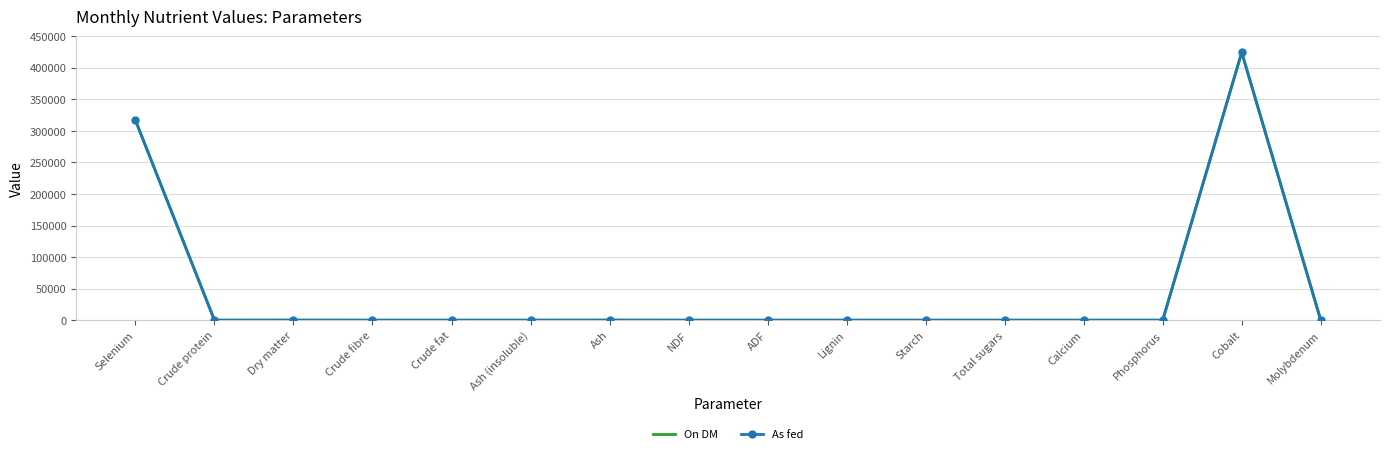

At which category is the sum across all series the highest?

Cobalt